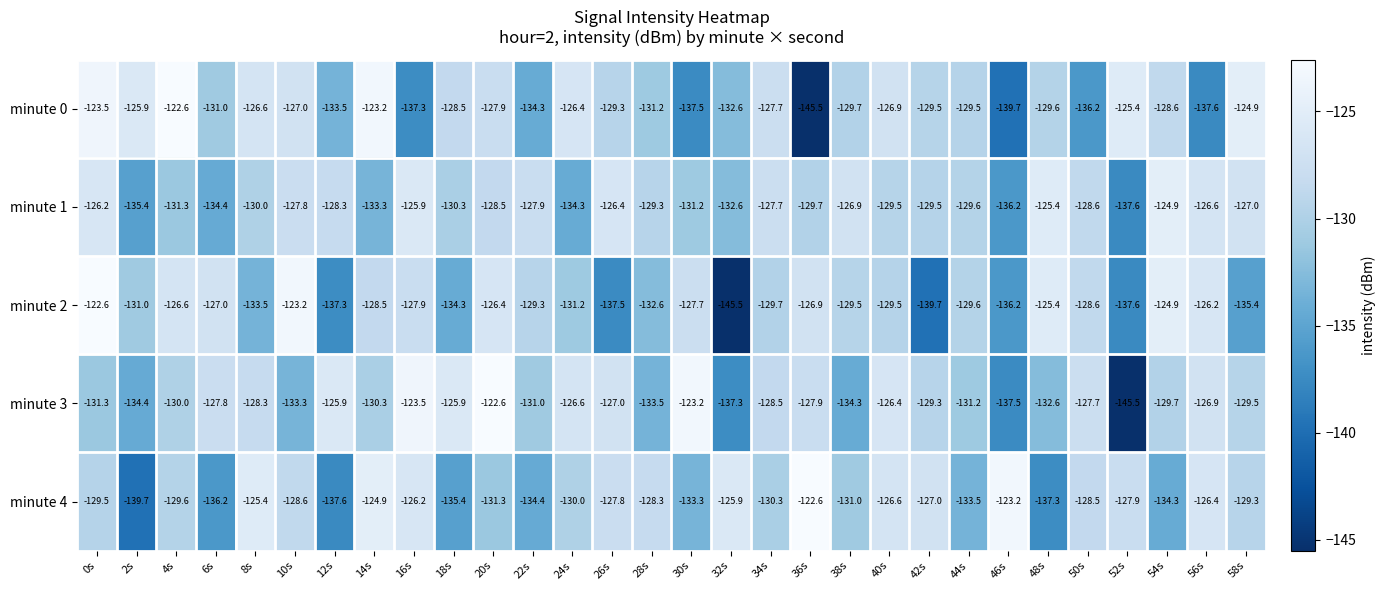

True or false: minute 0 has a value of -32.2 at 54s.

False